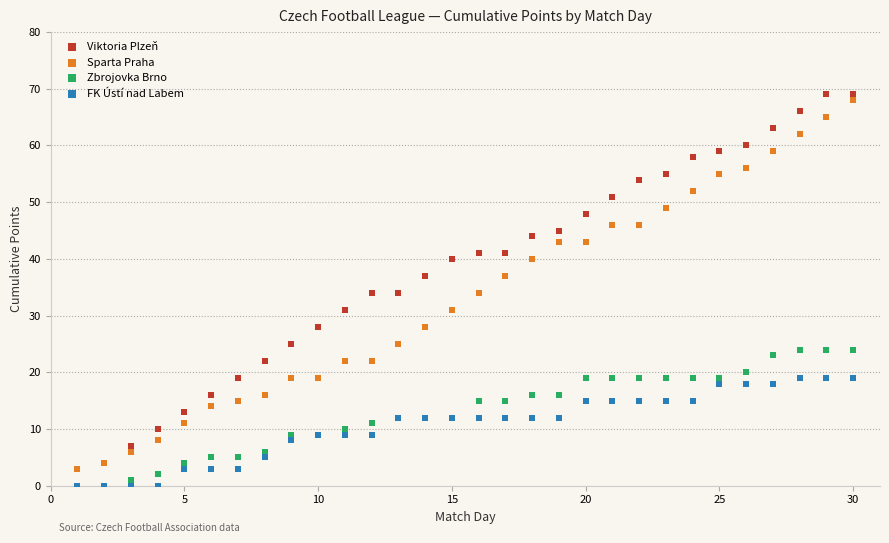

What are all the series names shown in the legend?

Viktoria Plzeň, Sparta Praha, Zbrojovka Brno, FK Ústí nad Labem